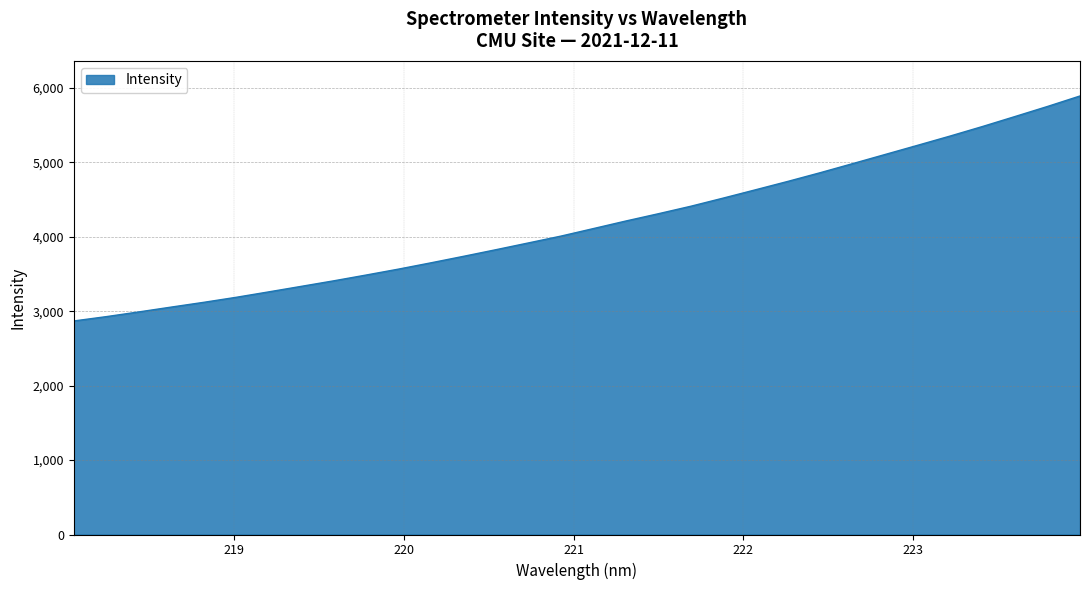

What is the smallest value displayed?

2869.0